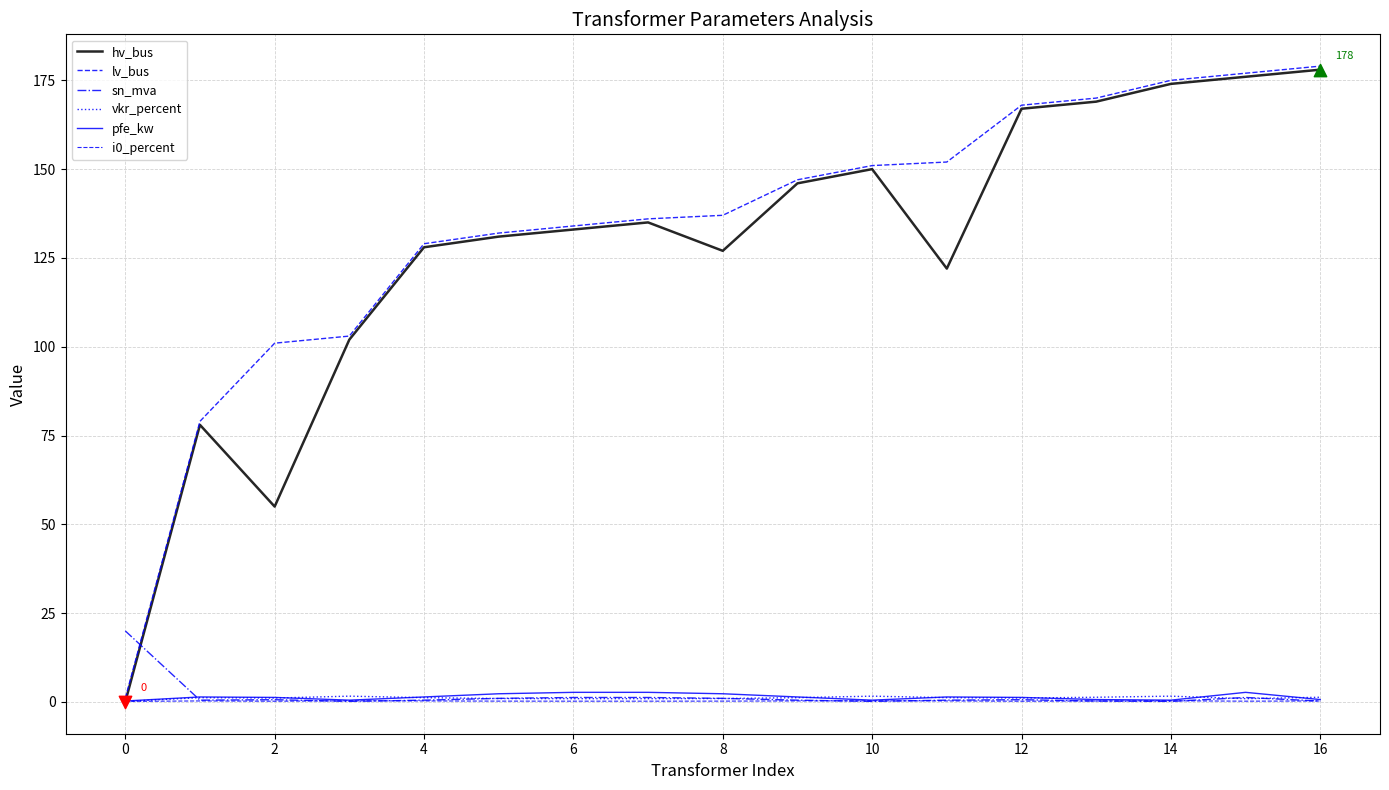

At how many categories does at least one series exceed 62?

16